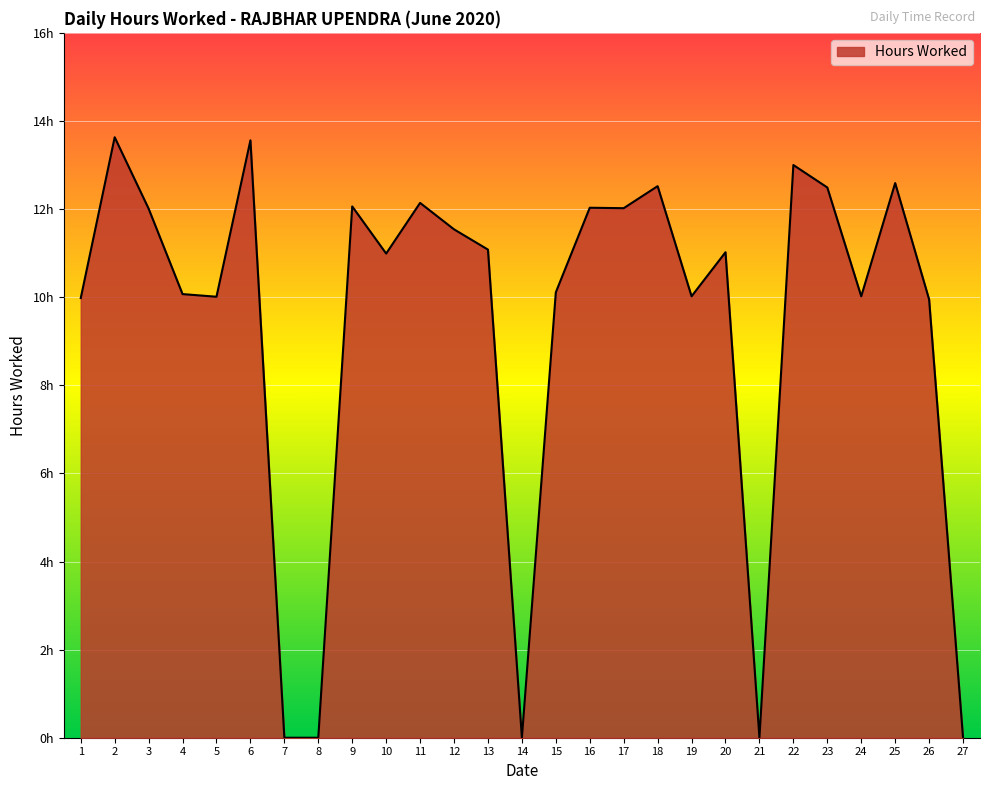

Reading left to right, transcribe all the data shown in this chart.

10.0	13.6	12.0	10.1	10.0	13.6	0.0	0.0	12.1	11.0	12.1	11.5	11.1	0.0	10.1	12.0	12.0	12.5	10.0	11.0	0.0	13.0	12.5	10.0	12.6	9.9	0.0